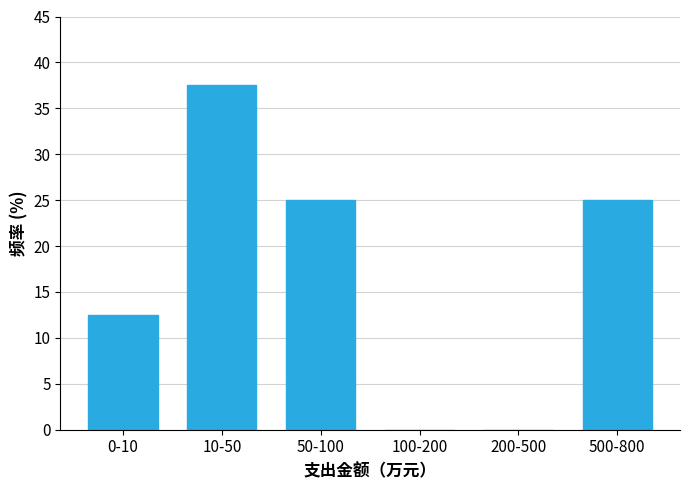

Reading left to right, what are all the values shown in this chart?

0-10=12.5	10-50=37.5	50-100=25.0	100-200=0.0	200-500=0.0	500-800=25.0